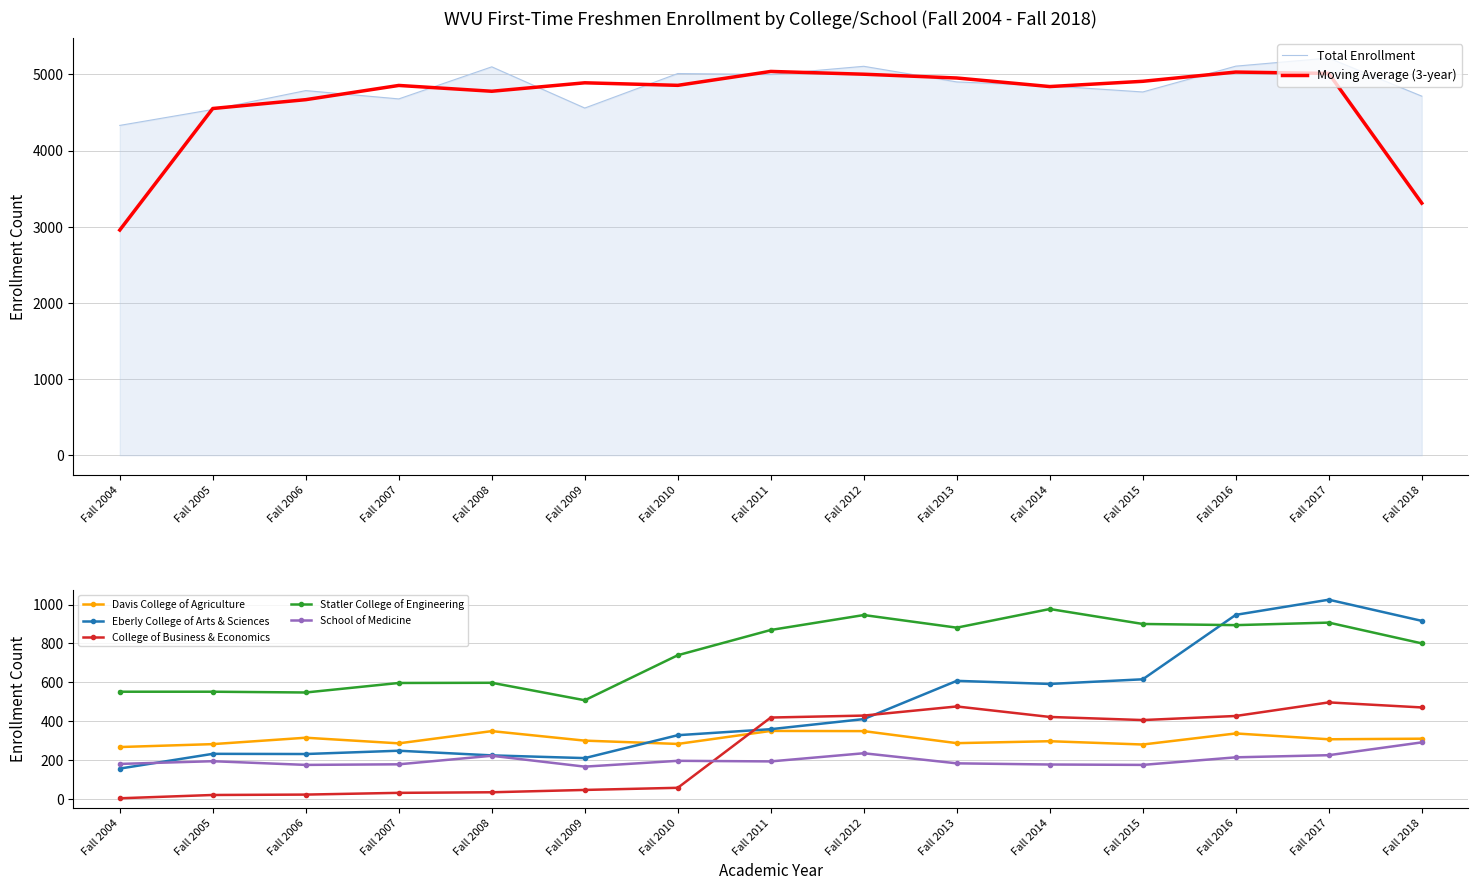

What is the sum of the Davis College of Agriculture values at Fall 2010 and Fall 2016?

618